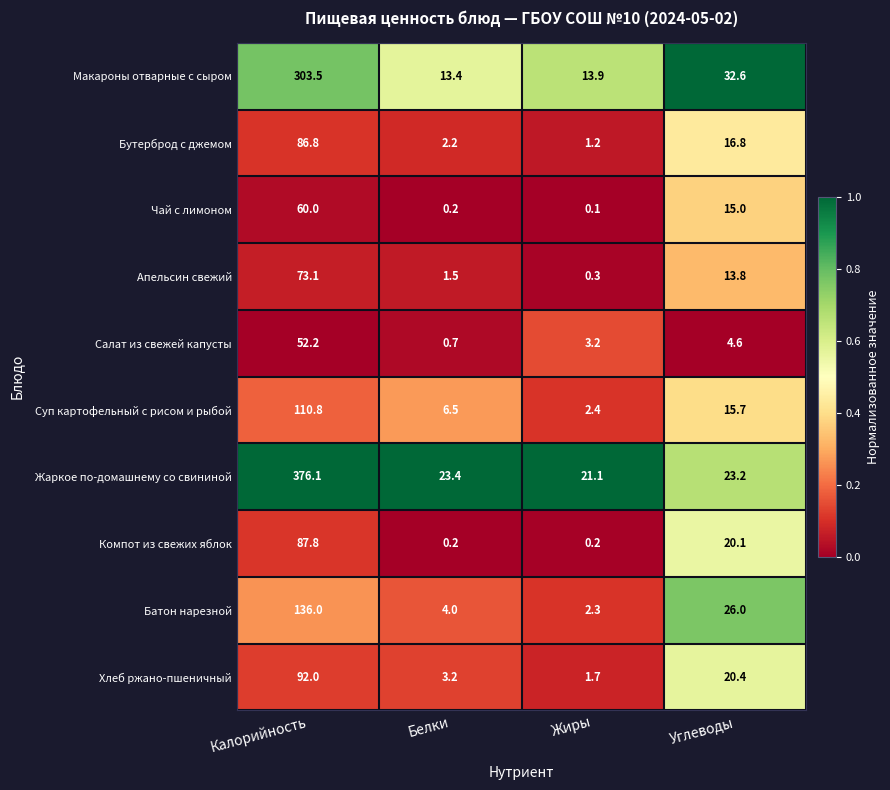

Which series has the largest total across all categories?

Жаркое по-домашнему со свининой